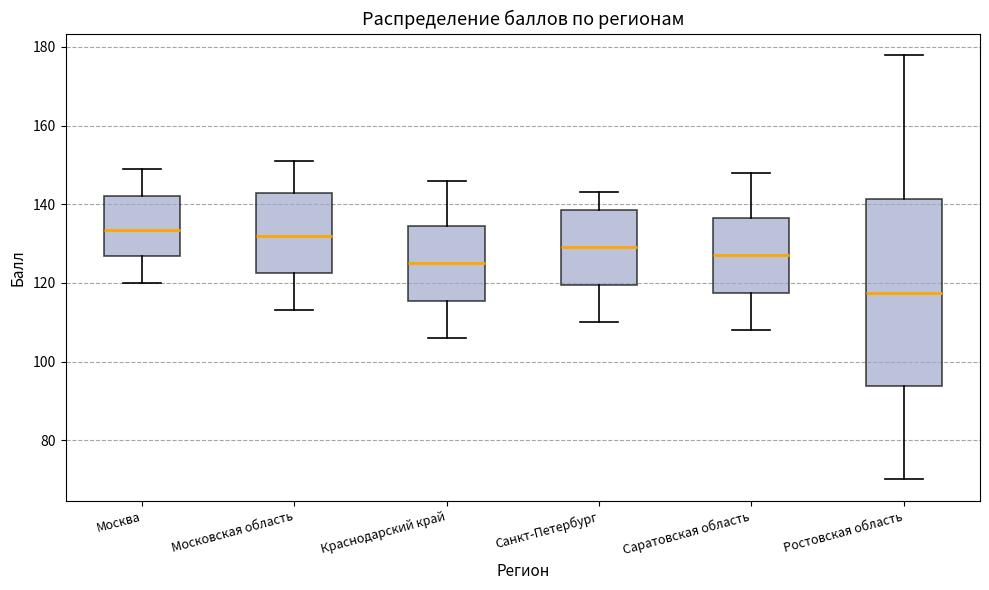

Which box is the tallest, from its lower edge to its upper edge?

Ростовская область